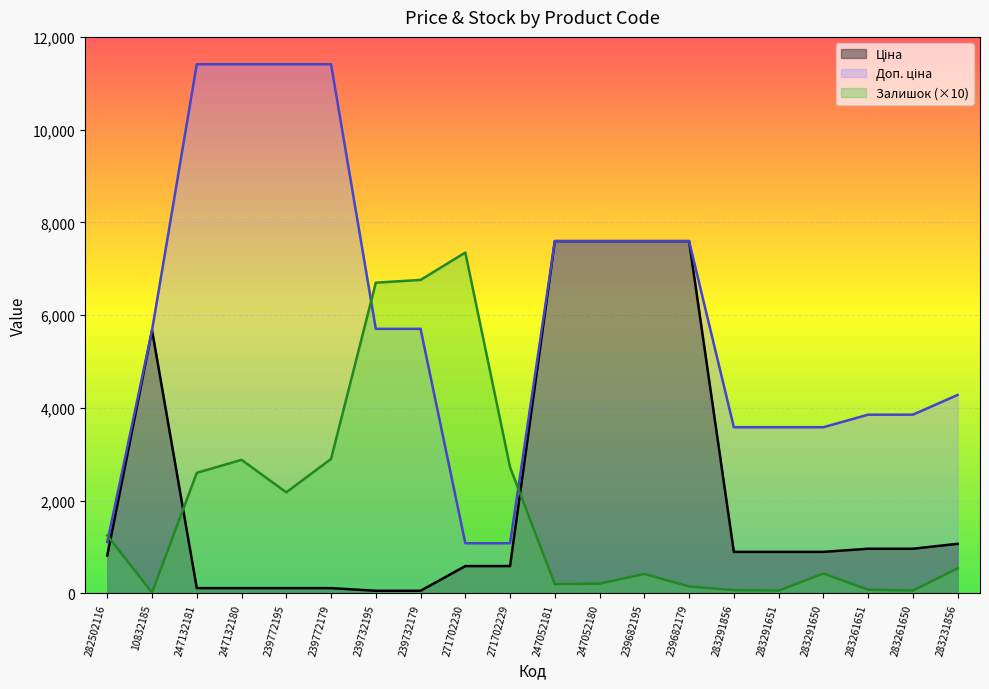

Which series has the widest spread of values?

Доп. ціна